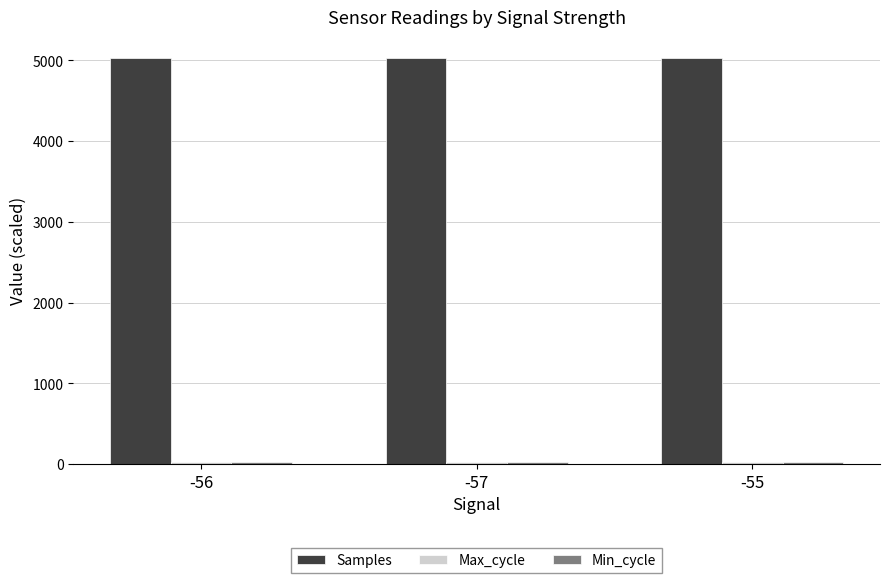

What is the minimum value shown in the chart?

20.0